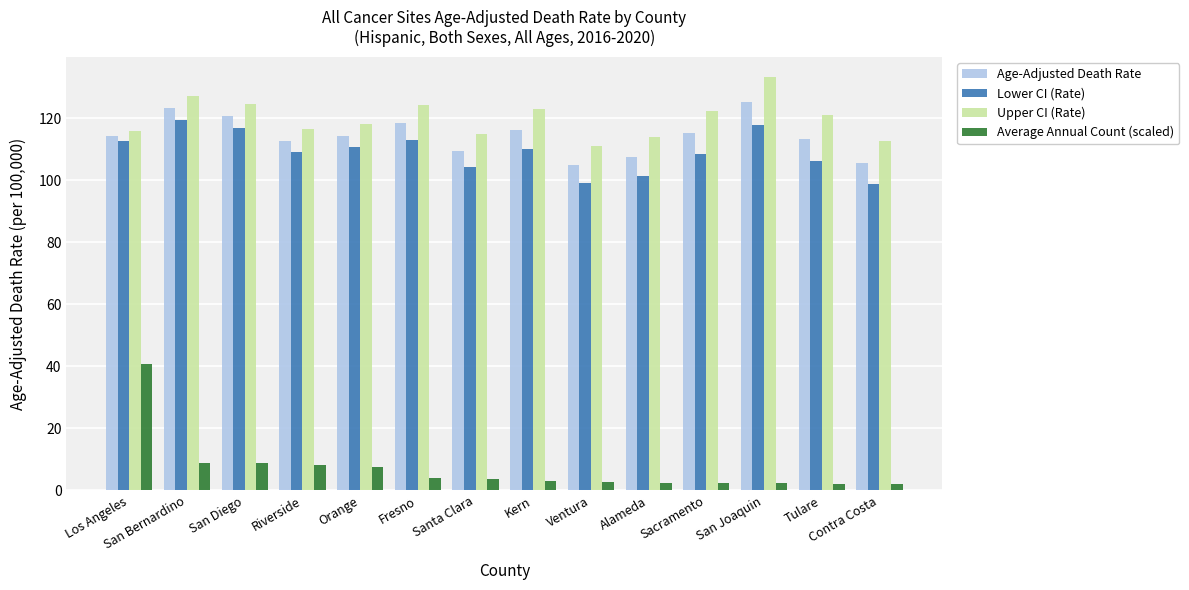

How many series are shown in this chart?

4